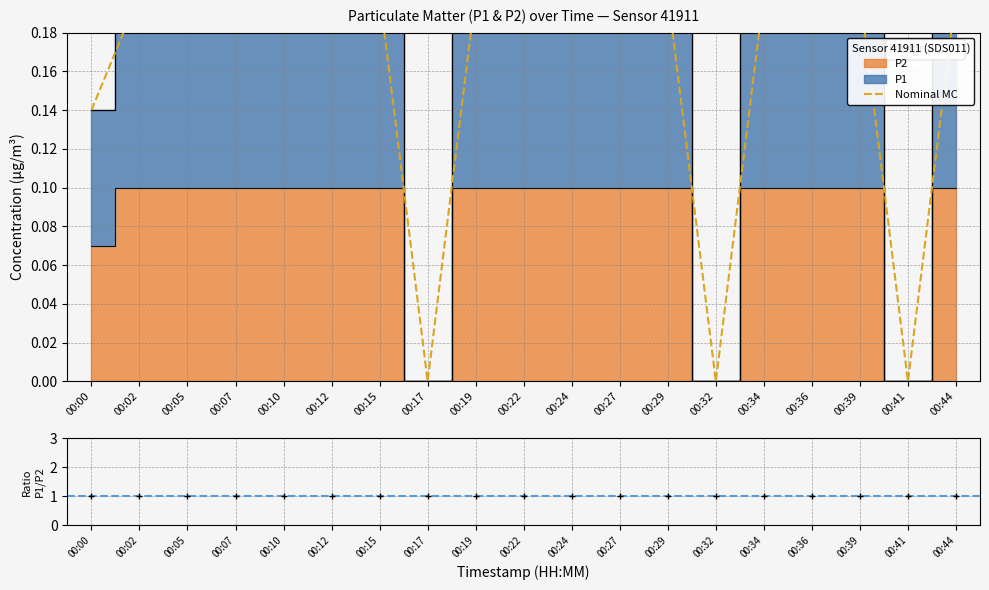

Count the values in the range 0 to 1.

19